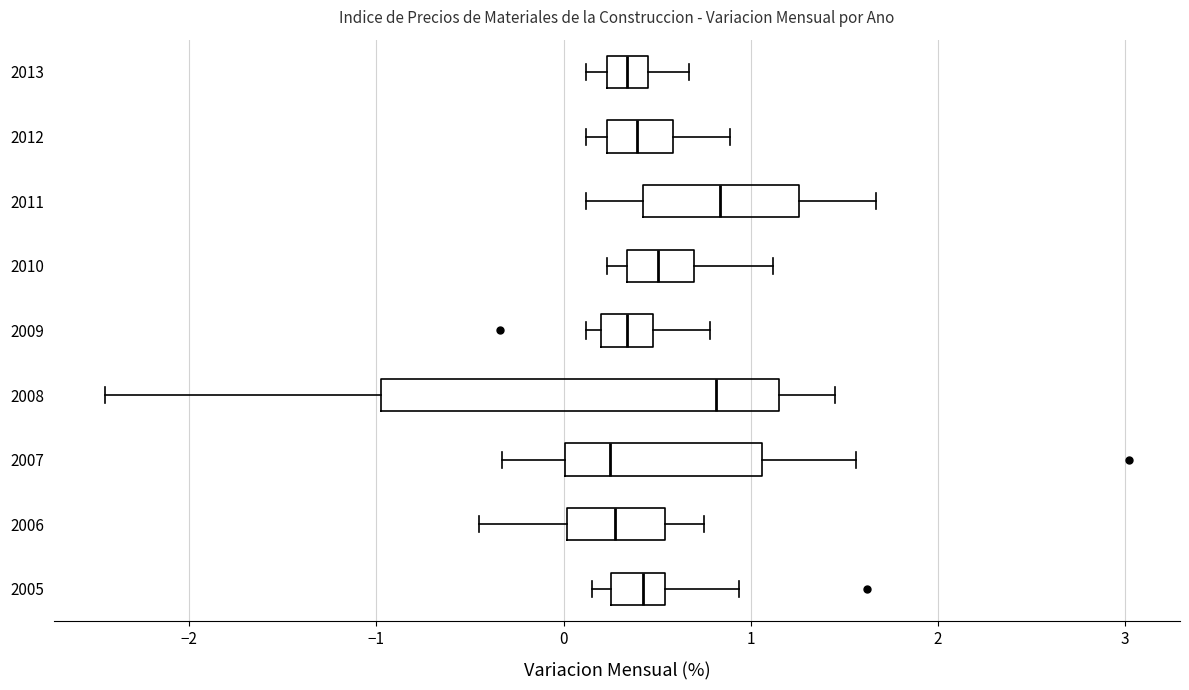

Comparing the boxes themselves (not the whiskers), which one is the widest?

2008